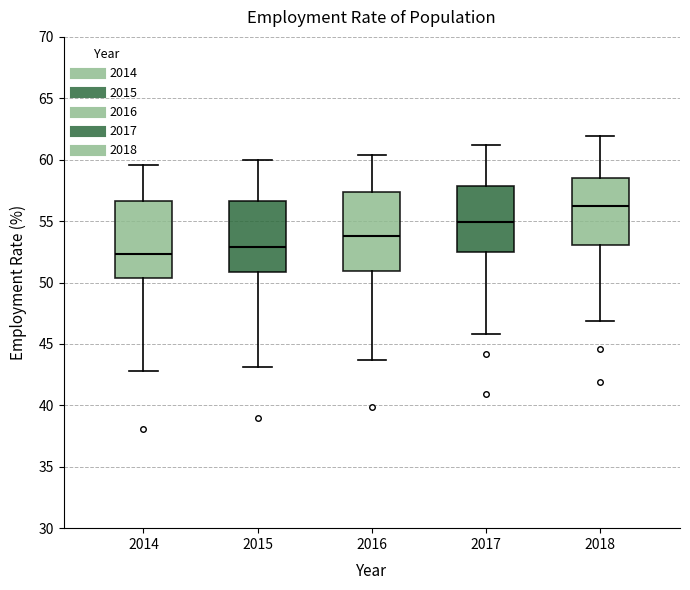

Which box's median line is the highest?

2018